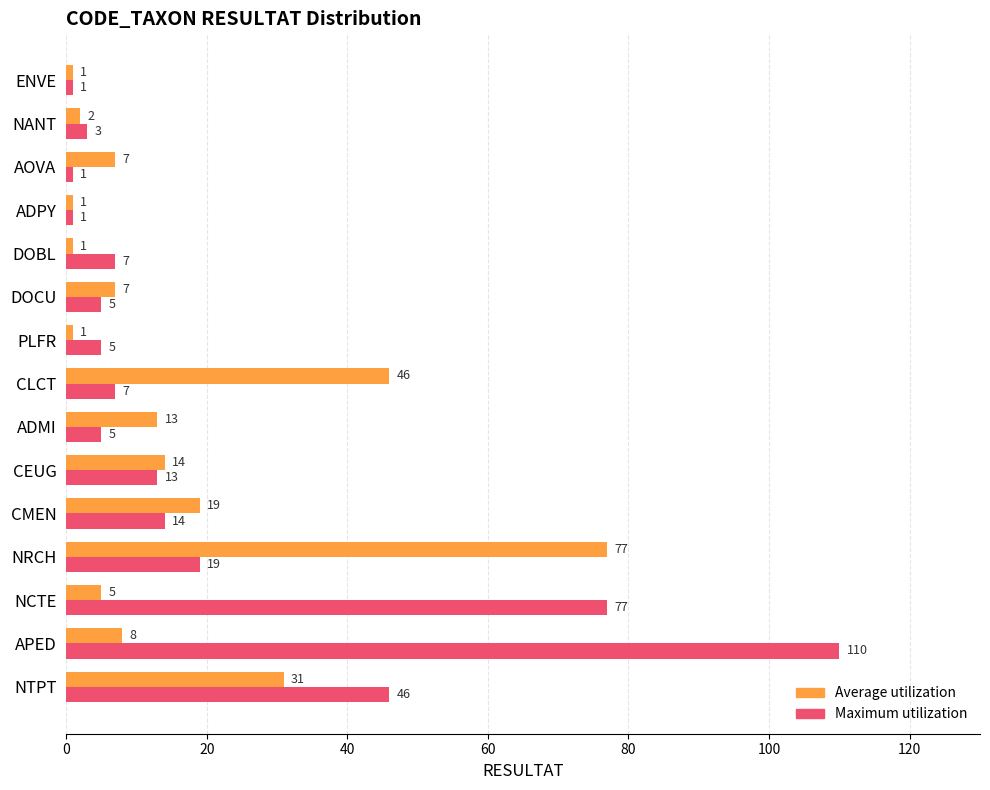

At which category is the sum across all series the highest?

APED